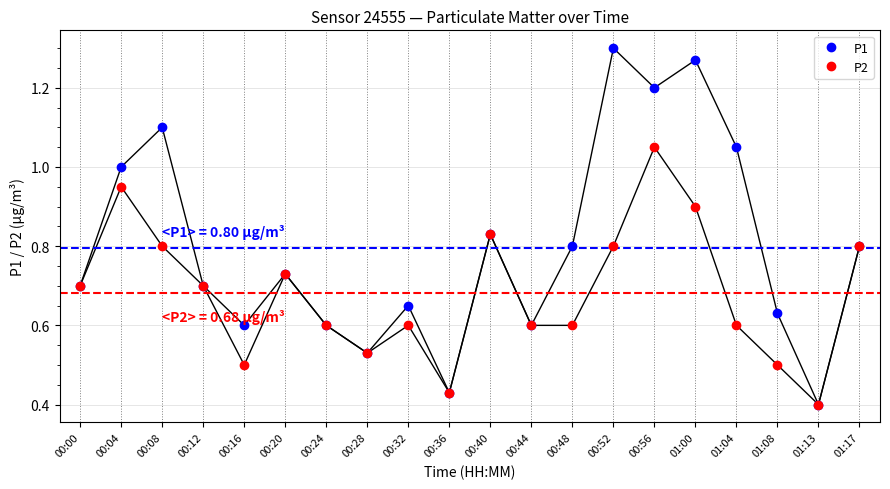

Between 00:16 and 01:04, which series saw the biggest shift?

P1